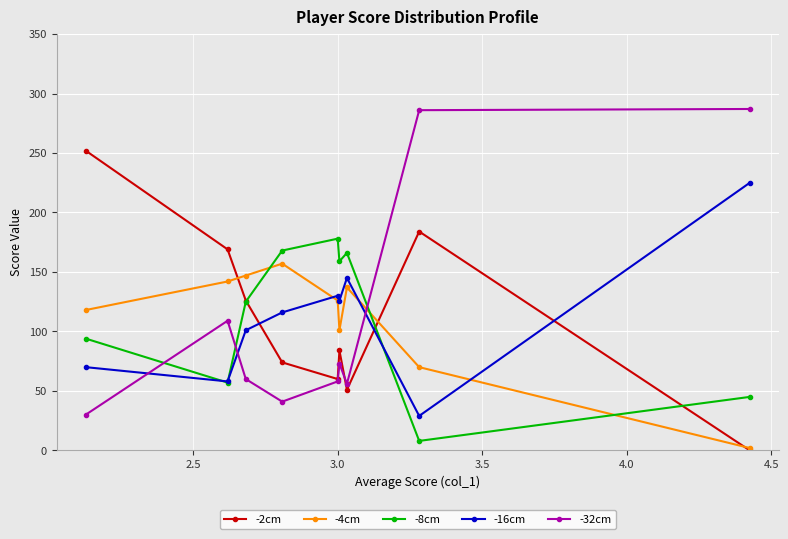

True or false: -16cm and -32cm intersect in this chart.

True